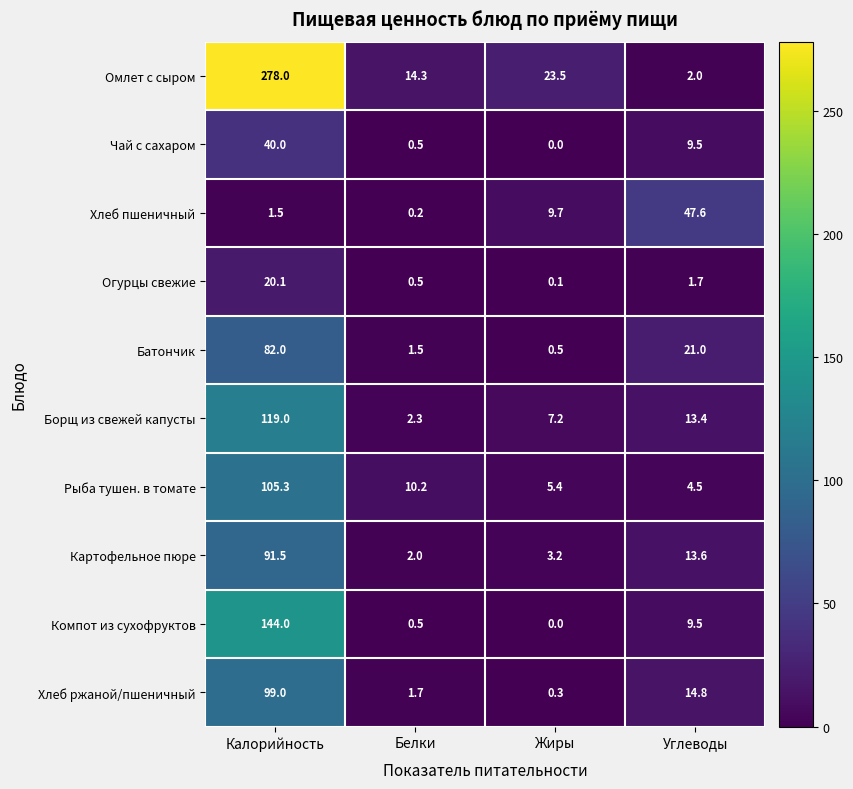

What is the difference between the highest and lowest values at Калорийность?

276.5